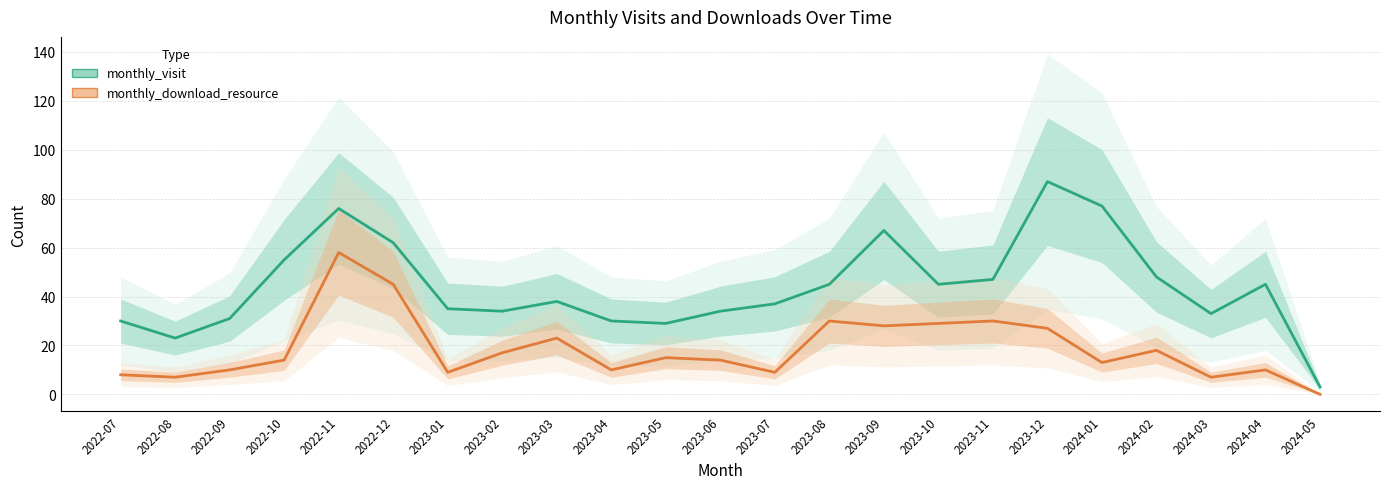

How many values in the monthly_visit series are below 38?

11